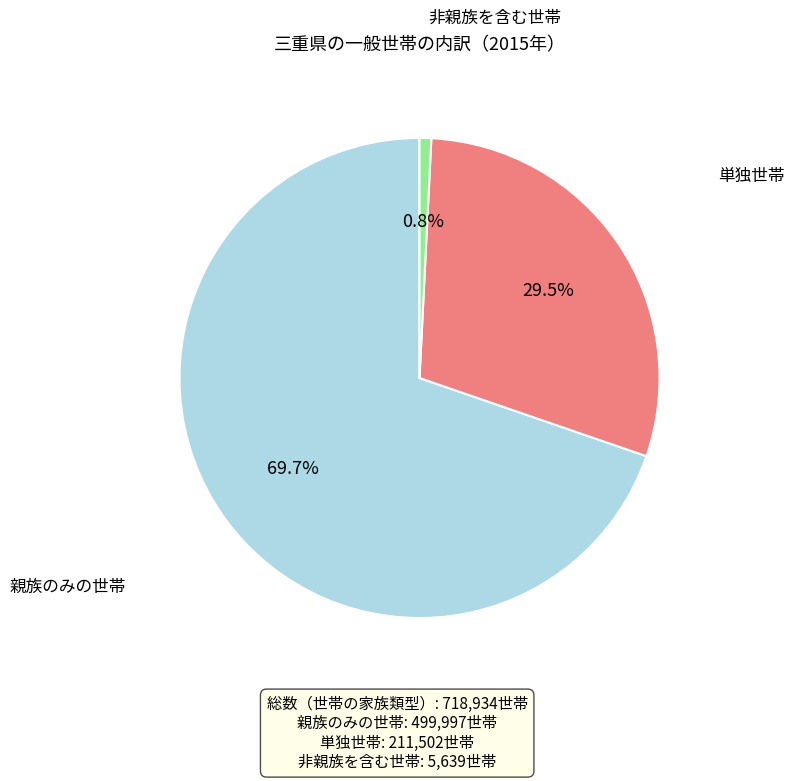

Does any single category account for the majority?

Yes